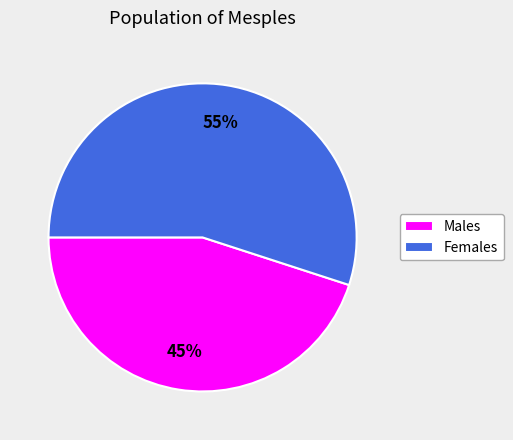

Rank the categories by value from highest to lowest.

Females, Males